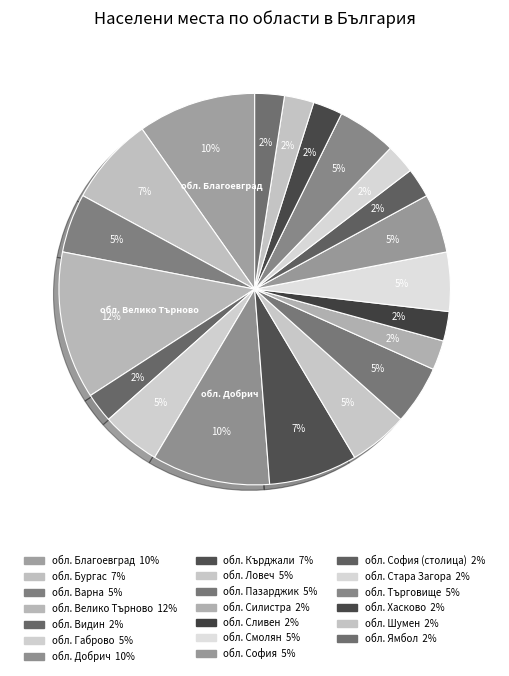

Count the number of slices in the pie.

20